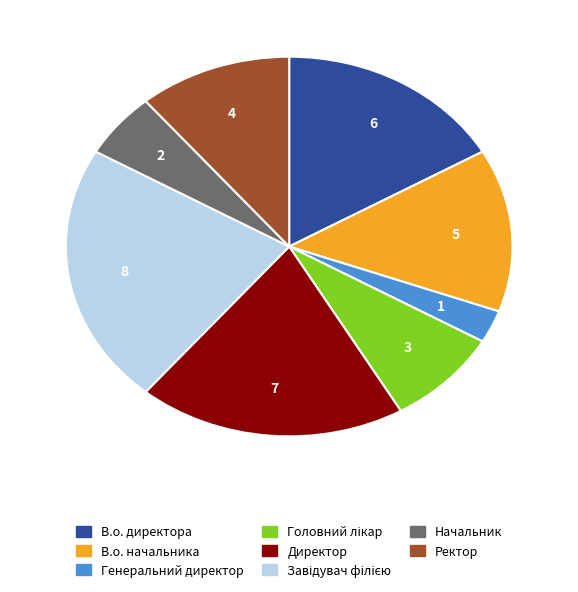

Approximately how many times larger is the value at Начальник compared to Генеральний директор?

2.0